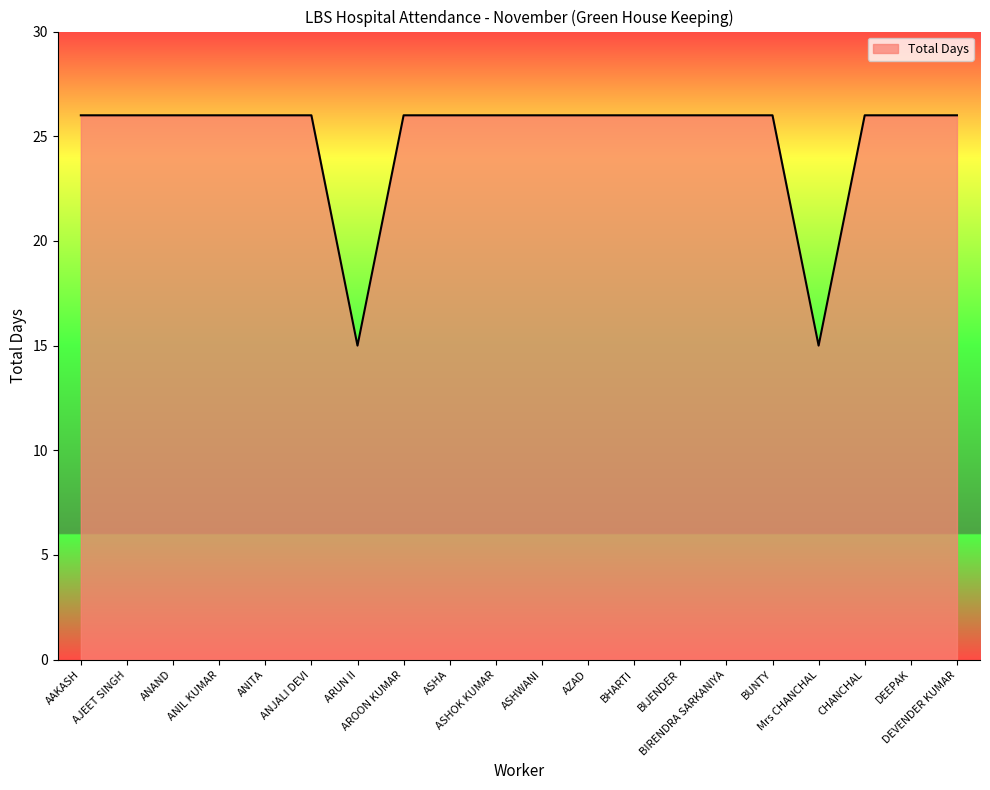

The value at AJEET SINGH is 26. True or false?

True